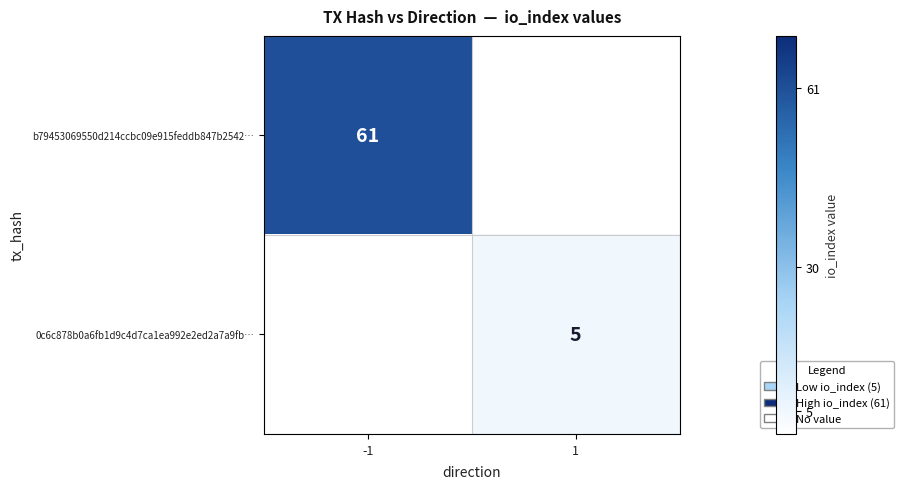

The 0c6c878b0a6fb1d9c4d7ca1ea992e2ed2a7a9fb… series shows 5 at 1. True or false?

True